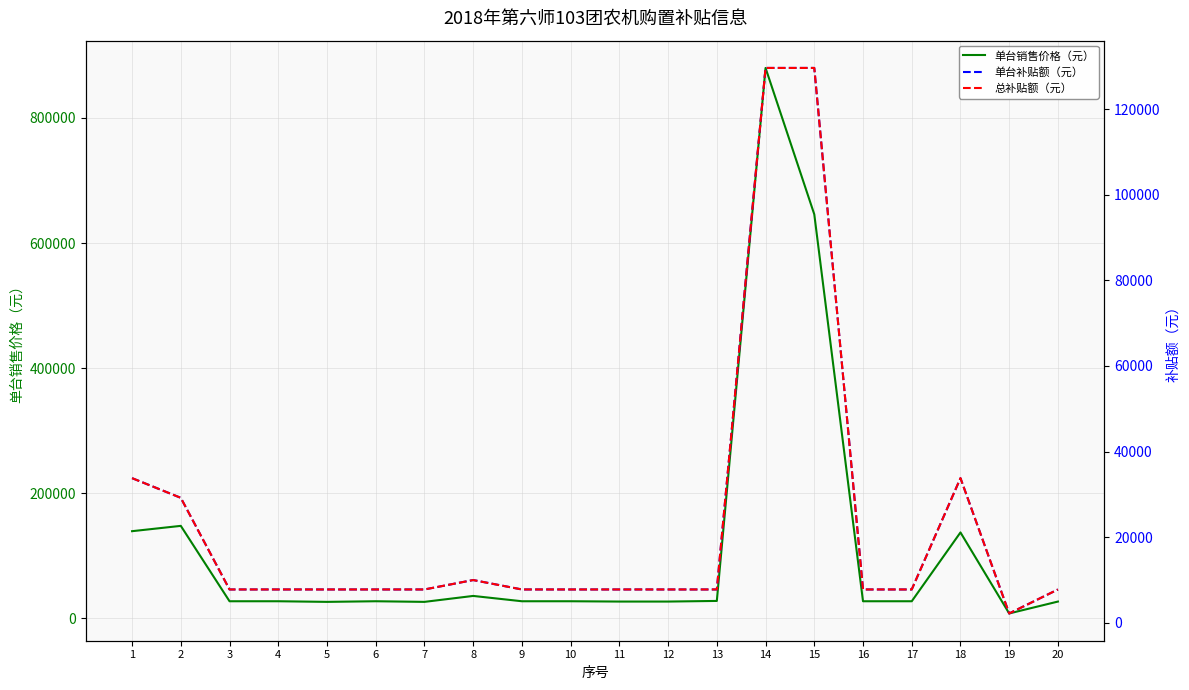

True or false: 单台销售价格（元） and 单台补贴额（元） cross at least once.

False